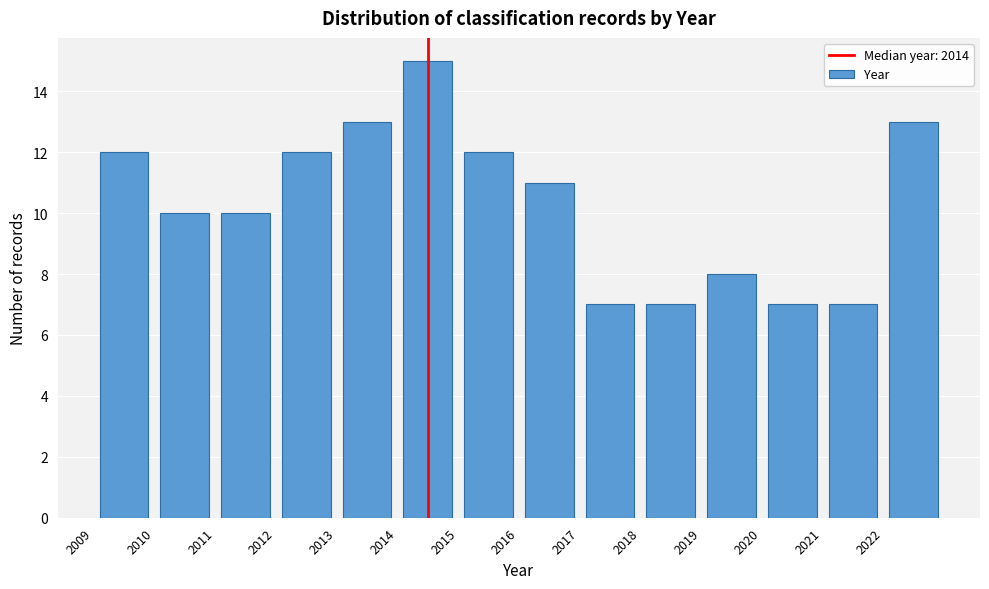

Over which range of the x-axis is the bar tallest?

2014 to 2015